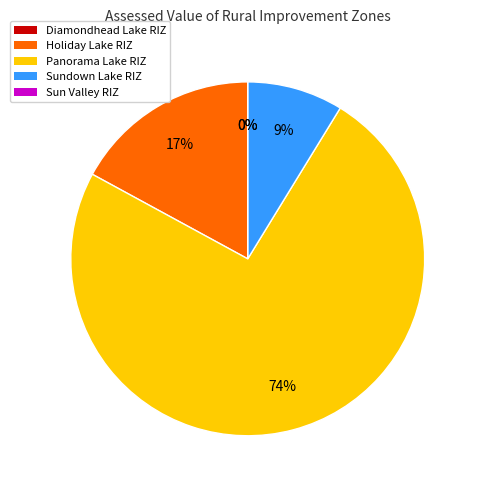

What is the largest slice in the pie chart?

Panorama Lake Rural Improvement Zone